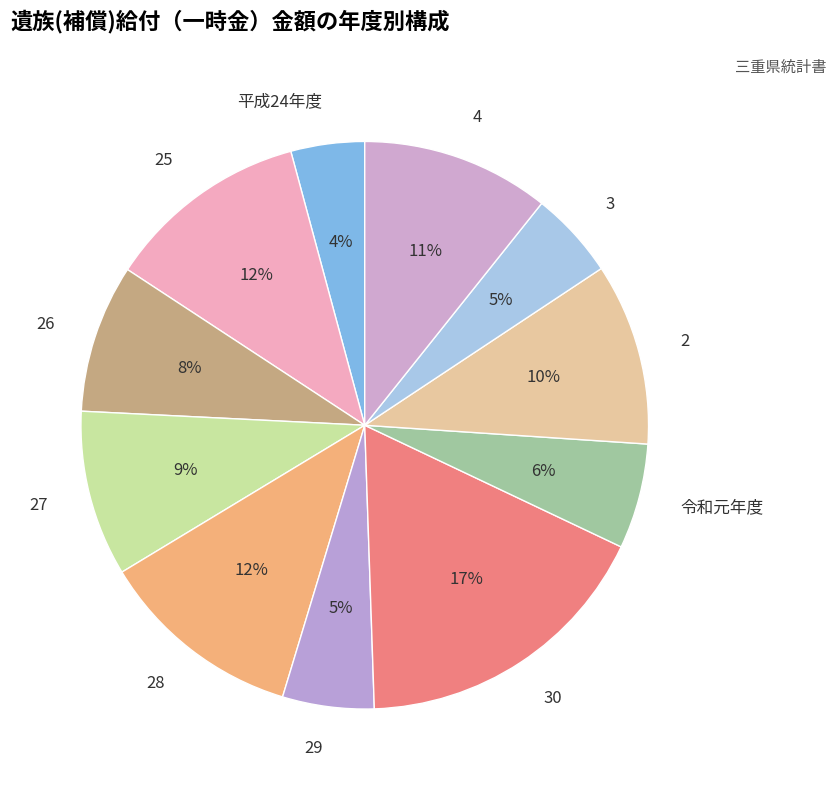

Is 25 the majority of the pie?

No